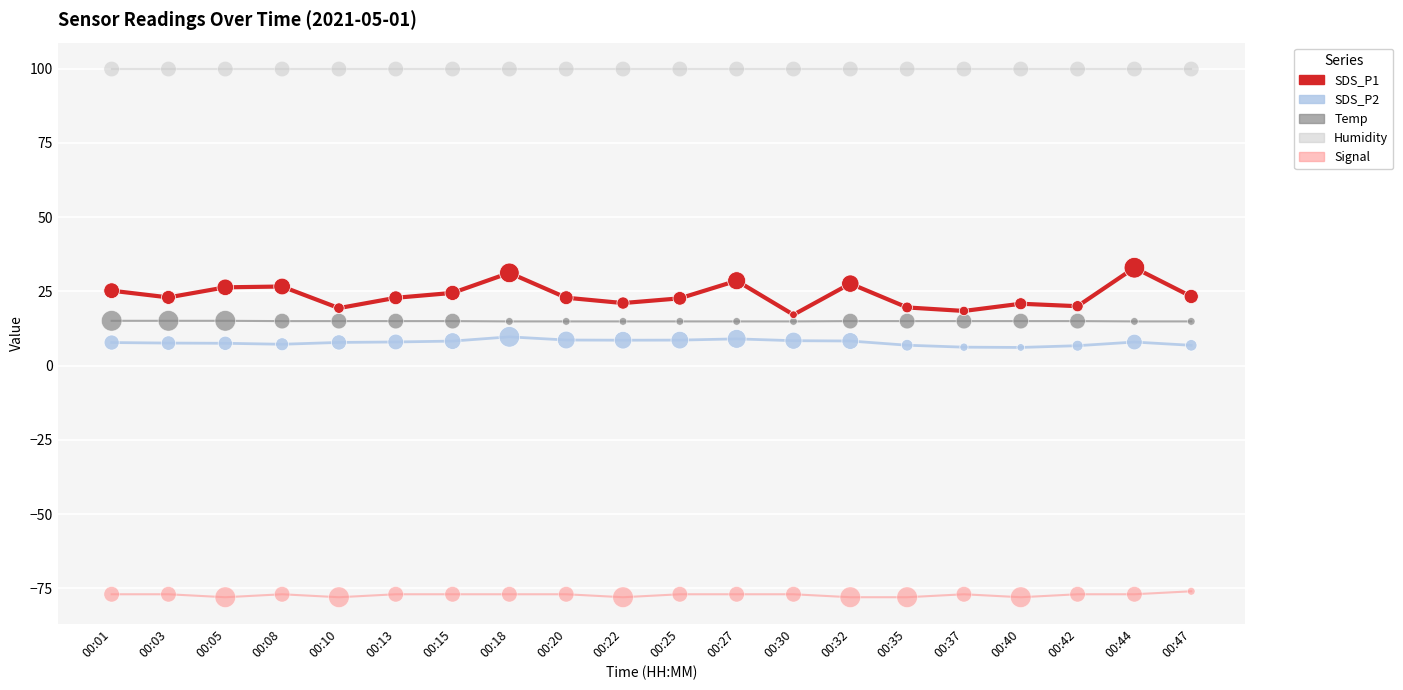

Which series has the largest total across all categories?

Humidity